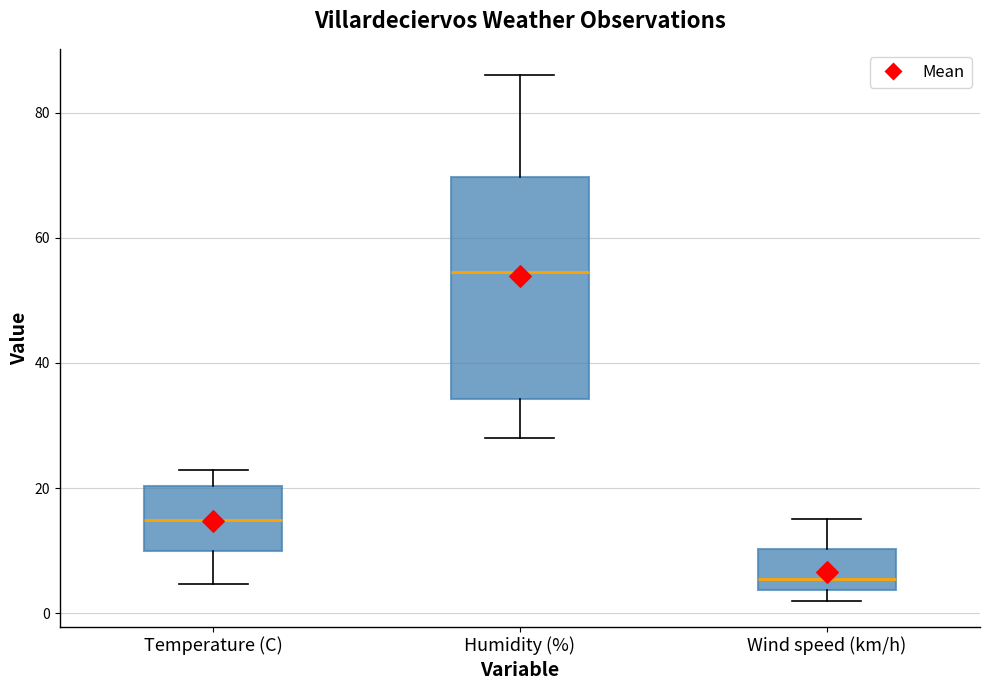

Comparing the boxes themselves (not the whiskers), which one is the tallest?

Humidity (%)